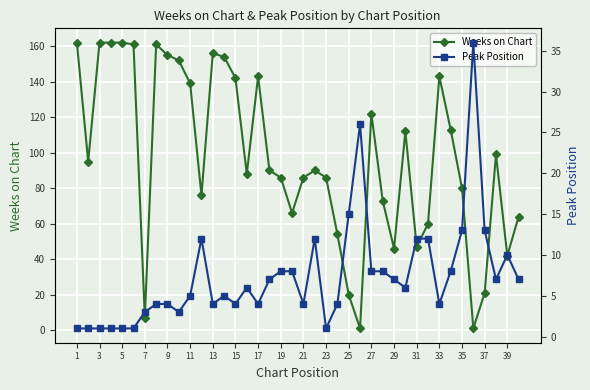

What are all the series names shown in the legend?

Weeks on Chart, Peak Position